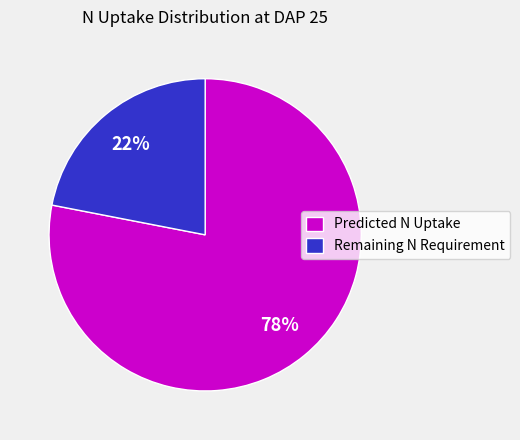

To the nearest percent, what is the combined percentage of Remaining N Requirement and Predicted N Uptake?

100%